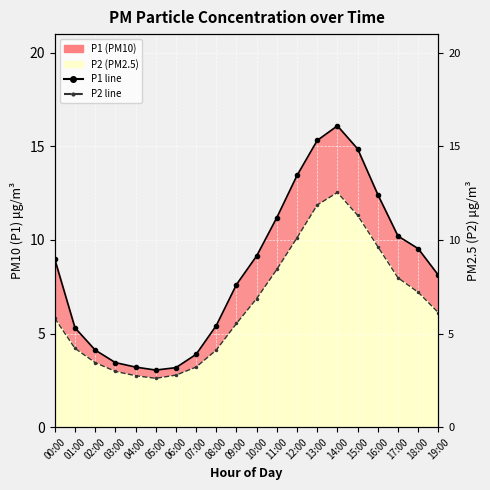

True or false: P2 line and P1 line cross at least once.

False